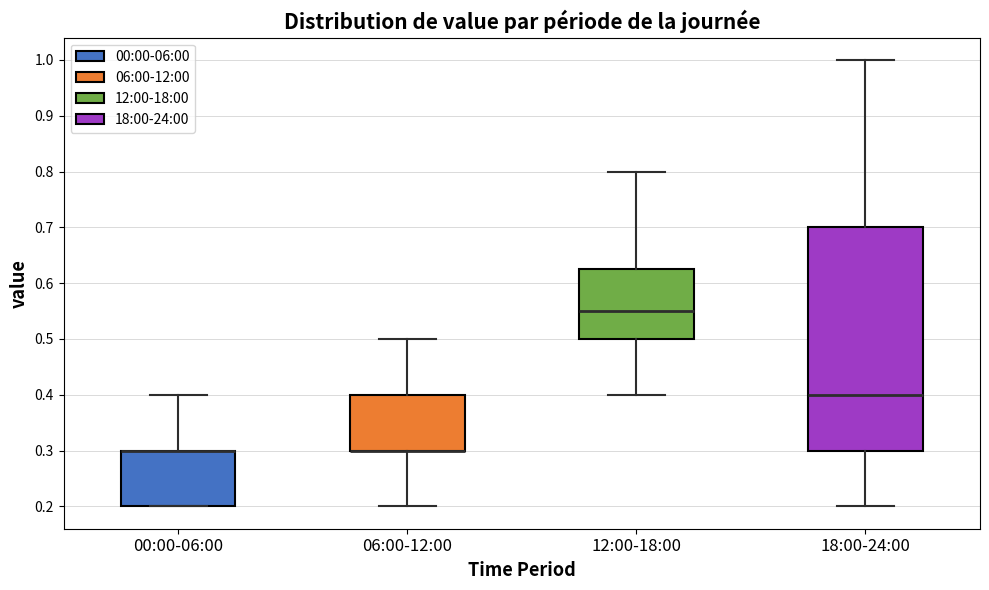

Comparing the boxes themselves (not the whiskers), which one is the tallest?

18:00-24:00